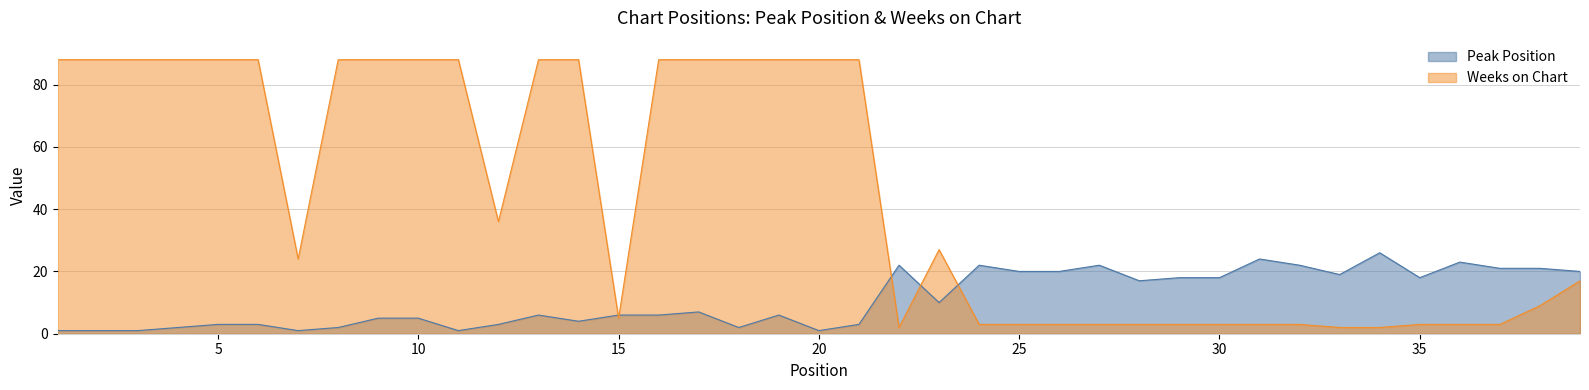

After their last crossing, which series has the higher values: Peak Position or Weeks on Chart?

Peak Position